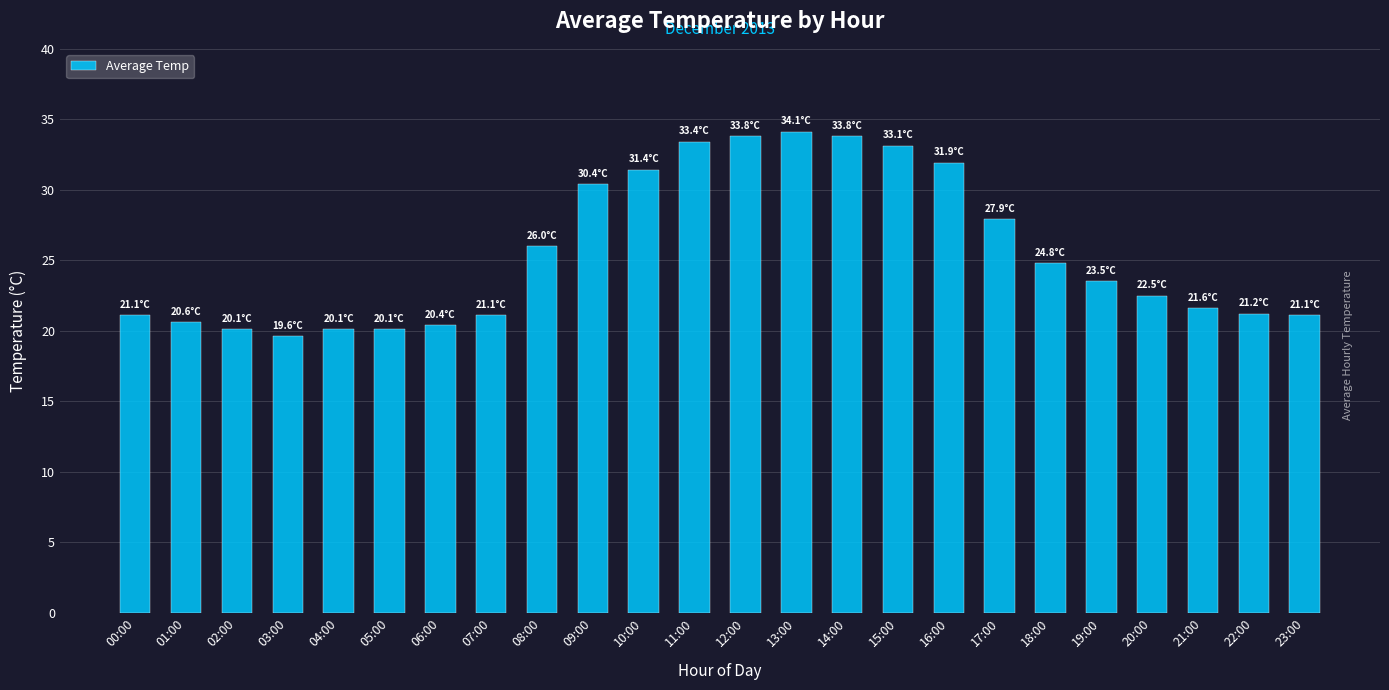

What is the average value?

25.6